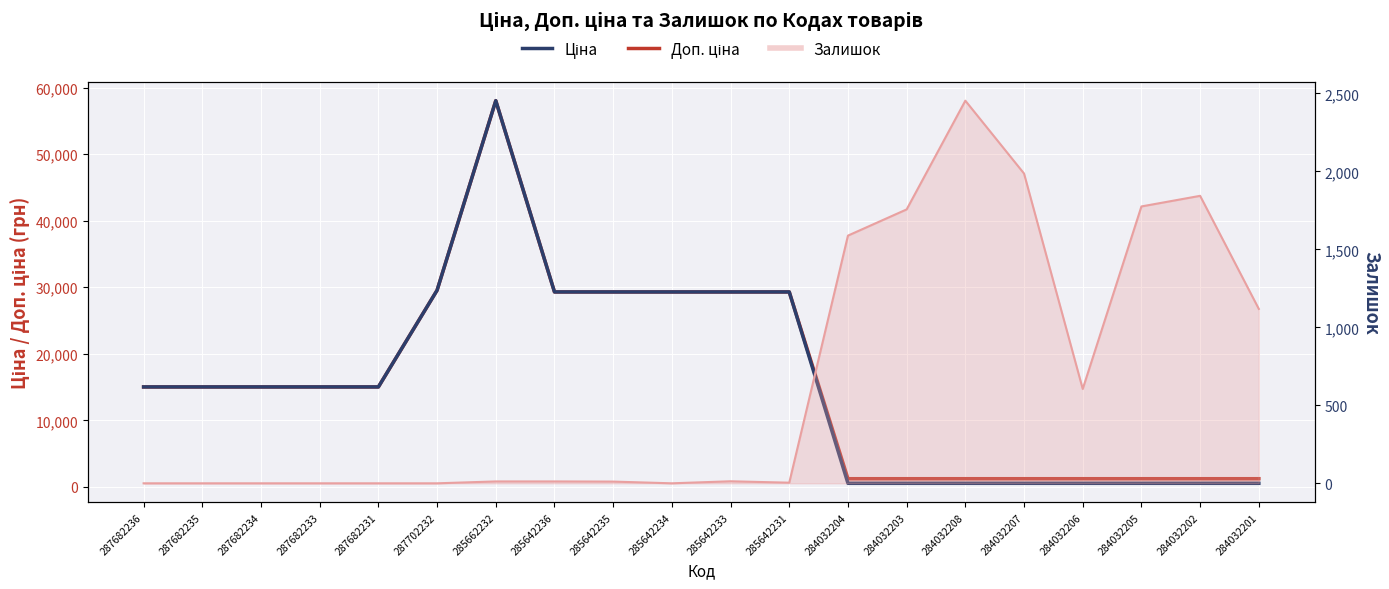

What is the sum of the Залишок values at 285642231 and 284032204?

1592.0